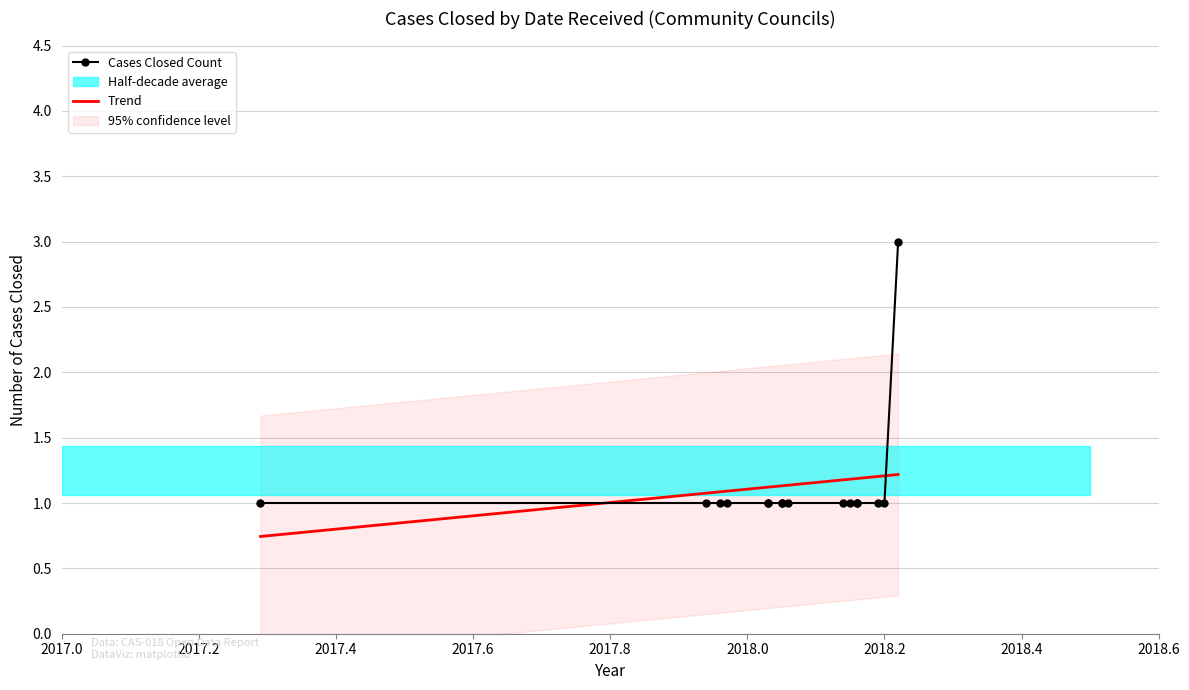

How many lines are shown in the chart?

2